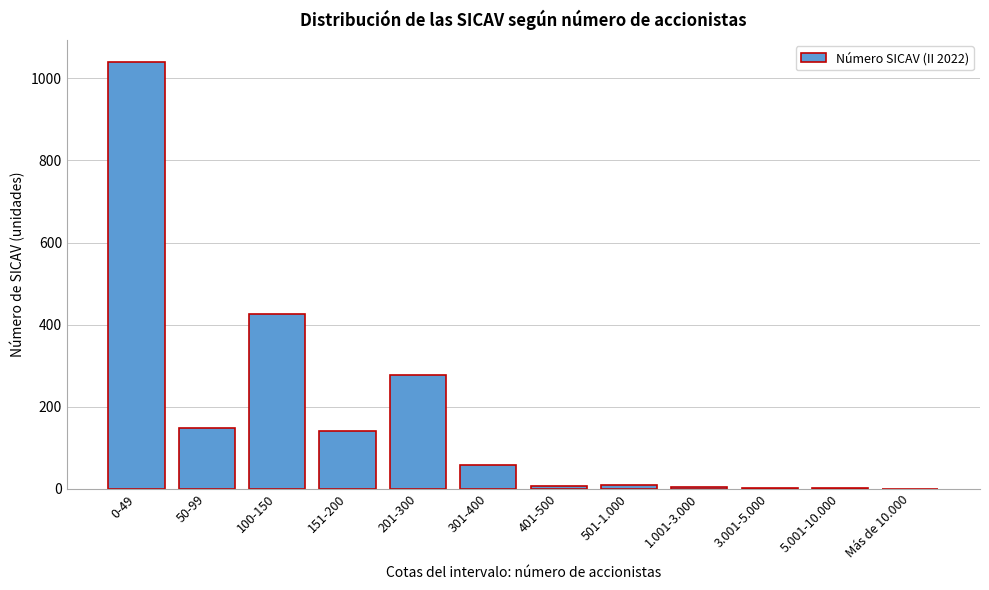

What is the sum of all values?

2115